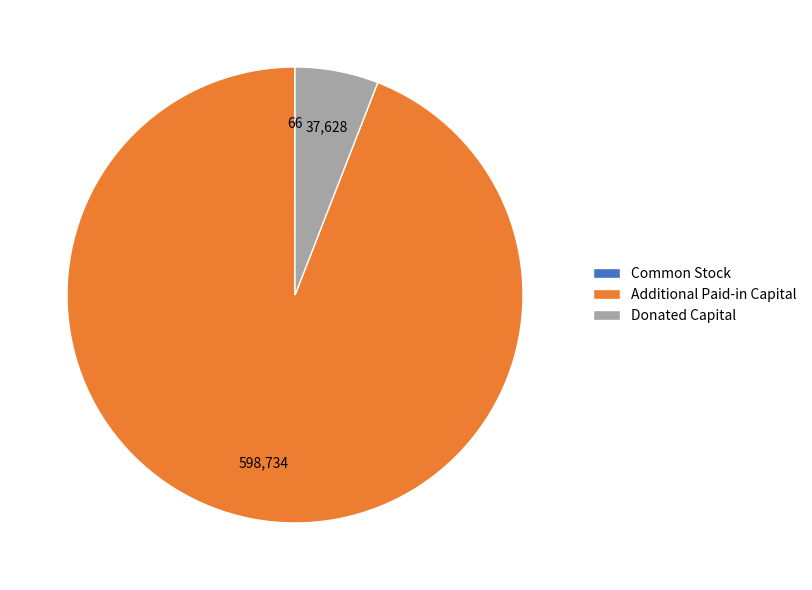

Which category has the biggest portion of the pie?

Additional Paid-in Capital